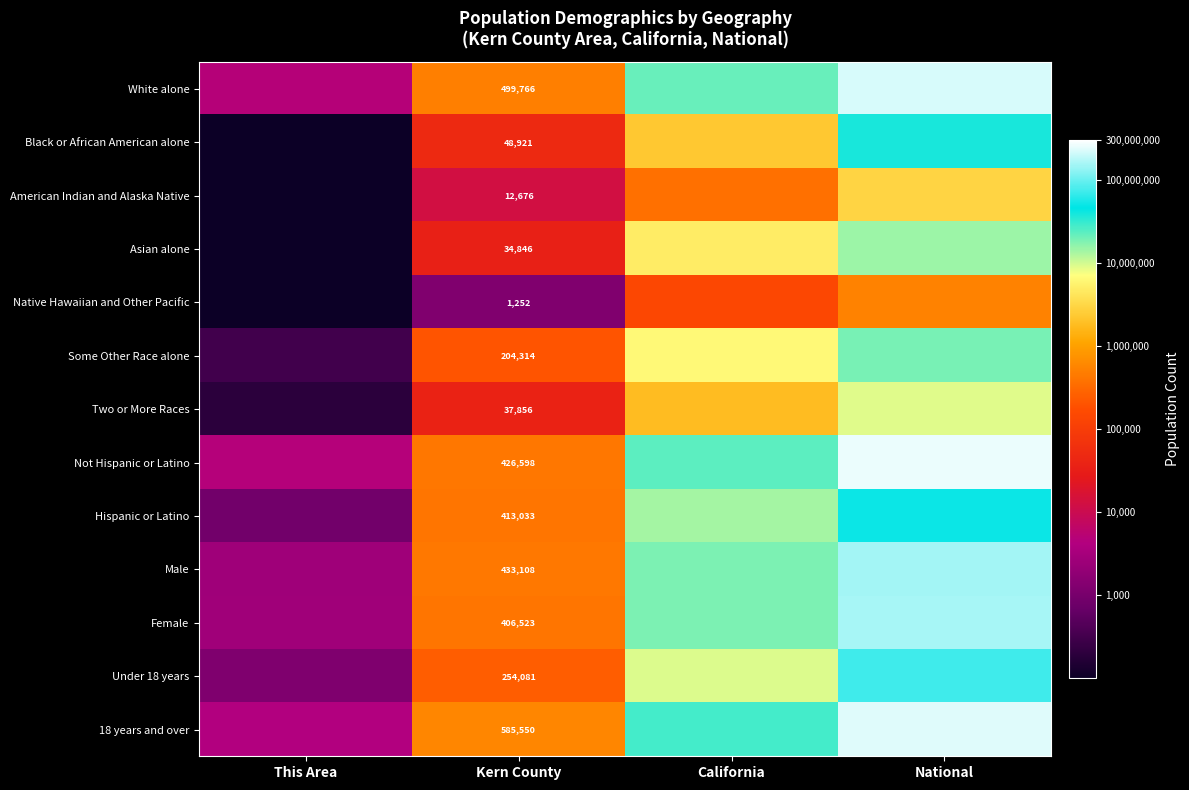

Is the value of American Indian and Alaska Native at Kern County greater than the value of Male at Kern County?

No